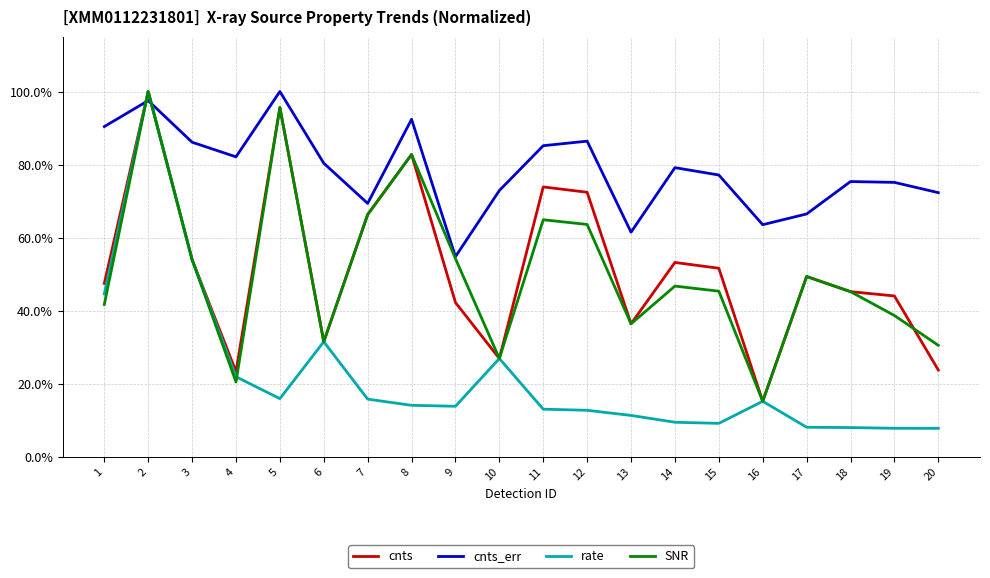

Is this an area chart (filled region under the line)?

No